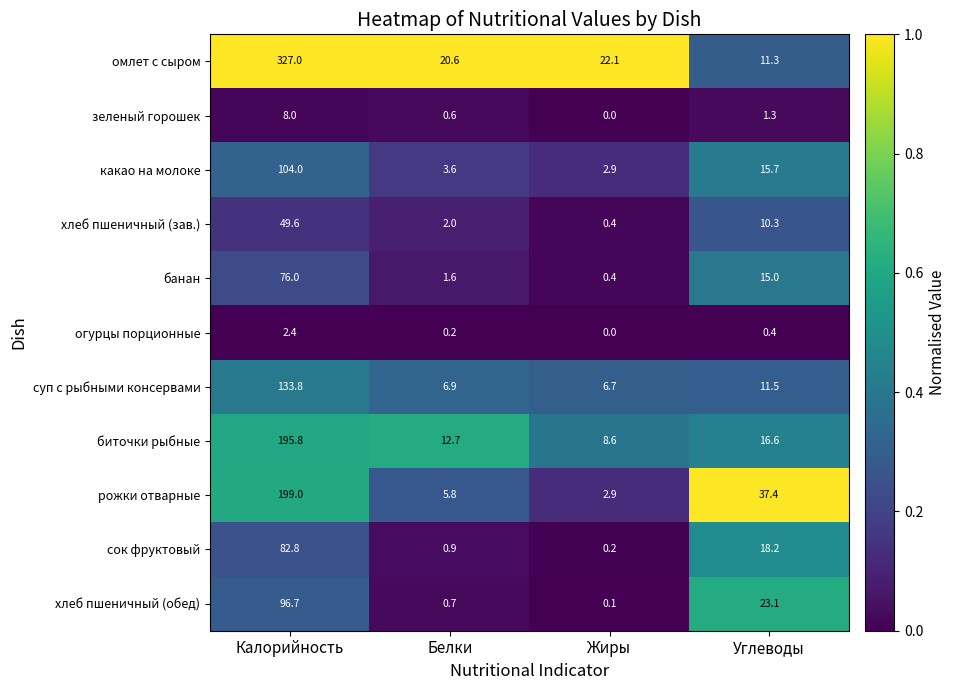

Rank the series by their maximum value, from lowest to highest.

огурцы порционные, зеленый горошек, хлеб пшеничный (зав.), банан, сок фруктовый, хлеб пшеничный (обед), какао на молоке, суп с рыбными консервами, биточки рыбные, рожки отварные, омлет с сыром